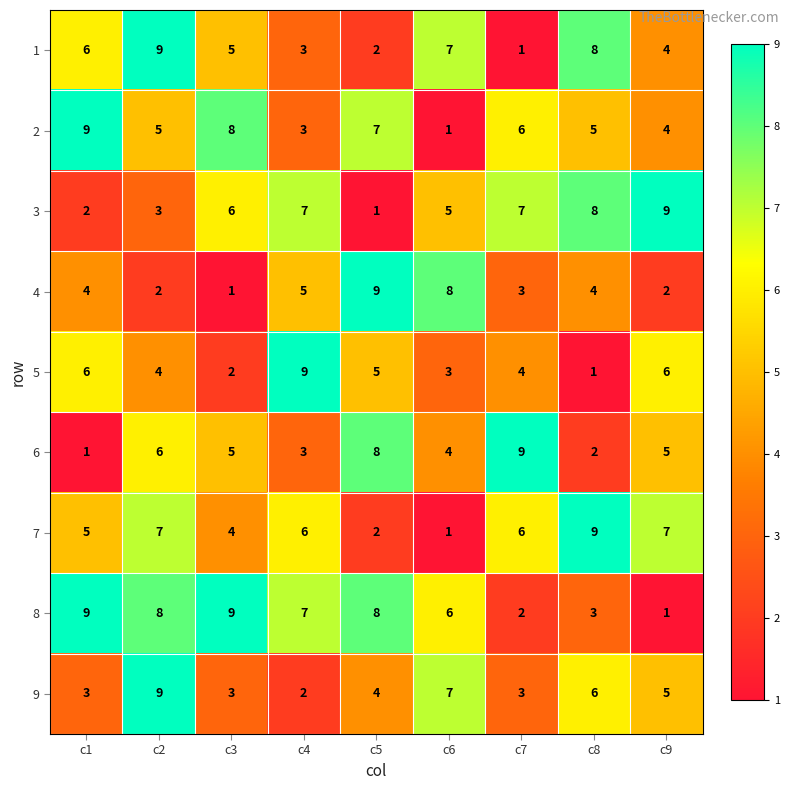

What is the difference between the highest and lowest values at c7?

8